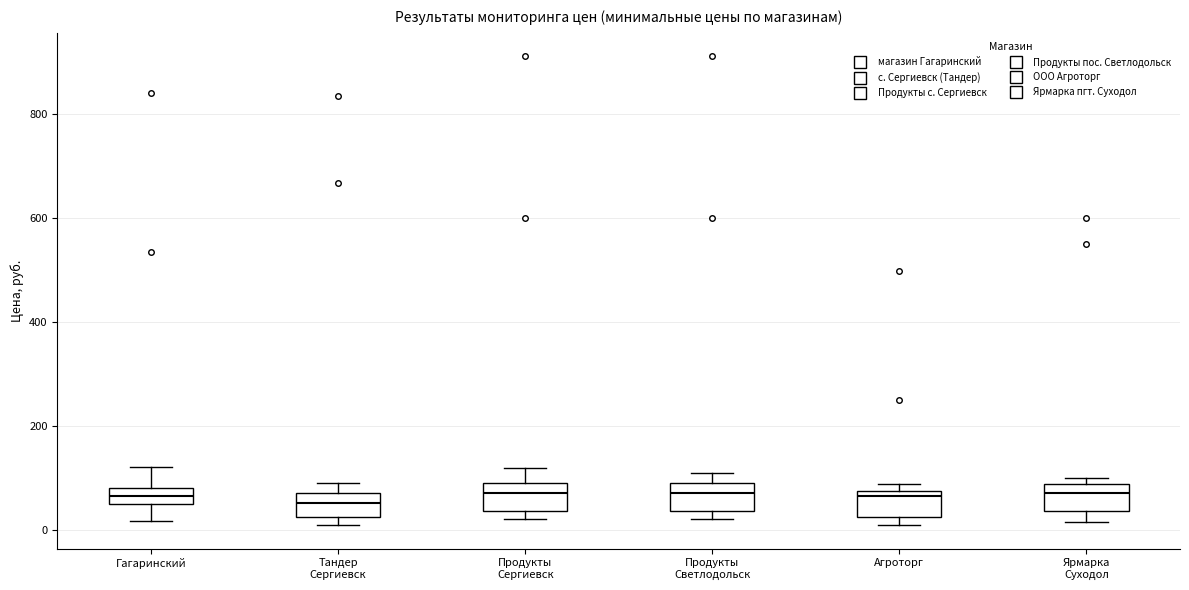

Reading left to right, read every box against the y-axis: the position of its median line, the range the box covers, and the ends of its whiskers. The values are not printed on the chart, so give them approximately, as read against the axis.

Гагаринский: median 60 (inside the box), box 60 to 80, whiskers 20 to 120
Тандер Сергиевск: median 60, box 20 to 80, whiskers 20 (just below the box's lower edge) to 100
Продукты Сергиевск: median 80 (inside the box), box 40 to 80, whiskers 20 to 120
Продукты Светлодольск: median 80 (inside the box), box 40 to 80, whiskers 20 to 120
Агроторг: median 60, box 20 to 80, whiskers 0 to 80 (just above the box's upper edge)
Ярмарка Суходол: median 80 (inside the box), box 40 to 80, whiskers 20 to 100